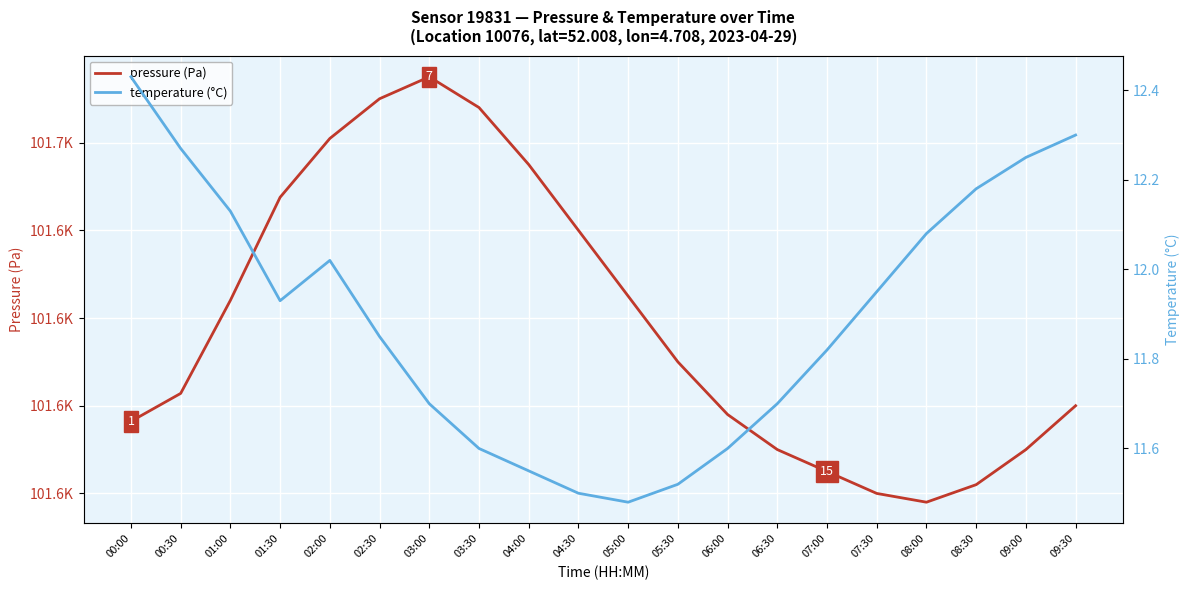

What is the spread (max minus min) of values at 08:00?

101565.9